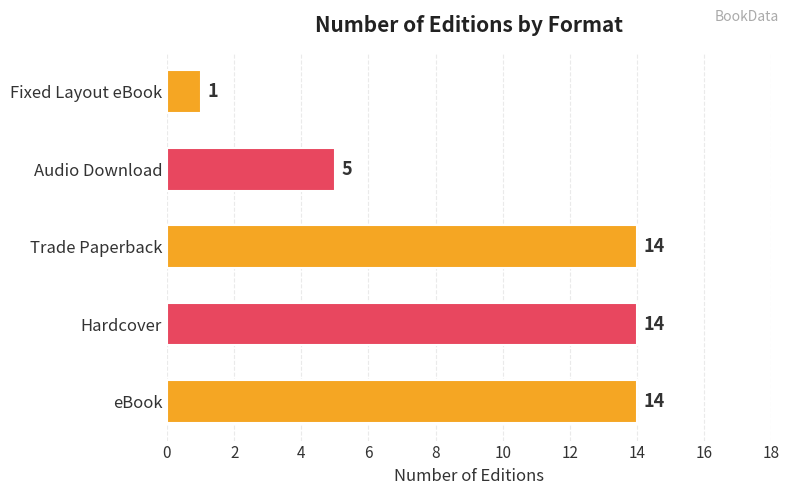

Where is the data nearest to the value 7?

Audio Download